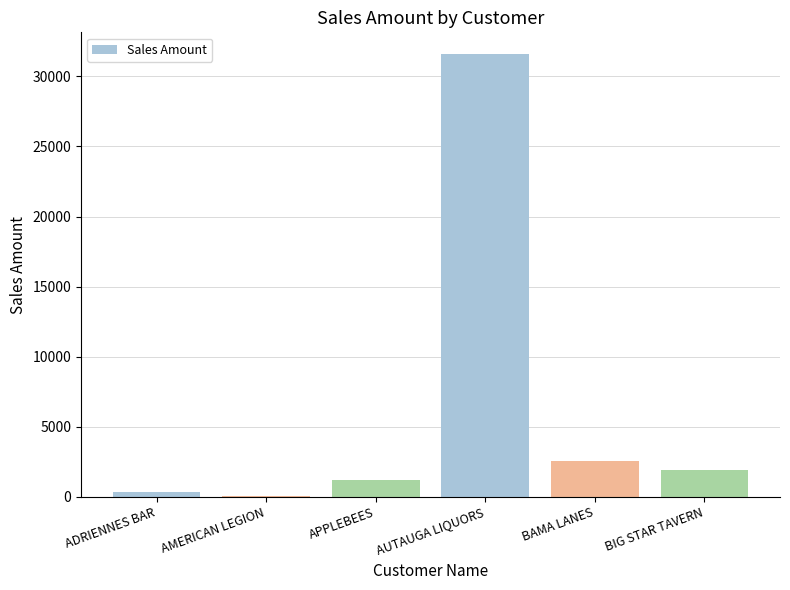

What is the ratio of the value at BIG STAR TAVERN to the value at ADRIENNES BAR?

5.8